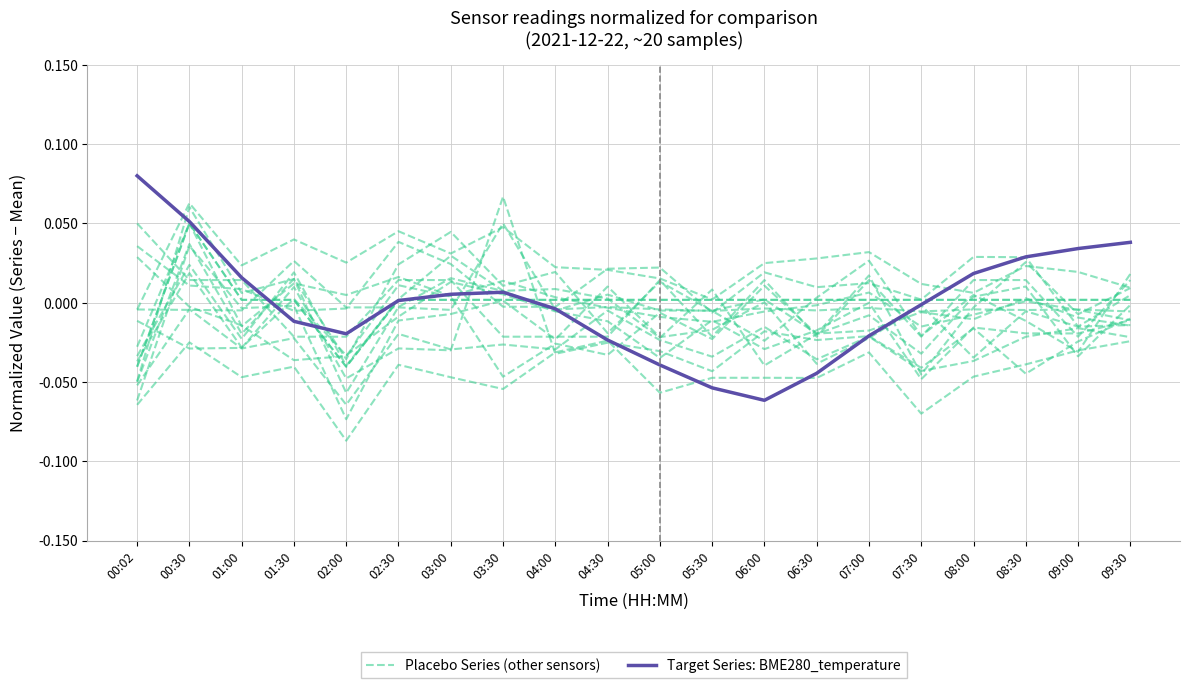

Is this an area chart (filled region under the line)?

No